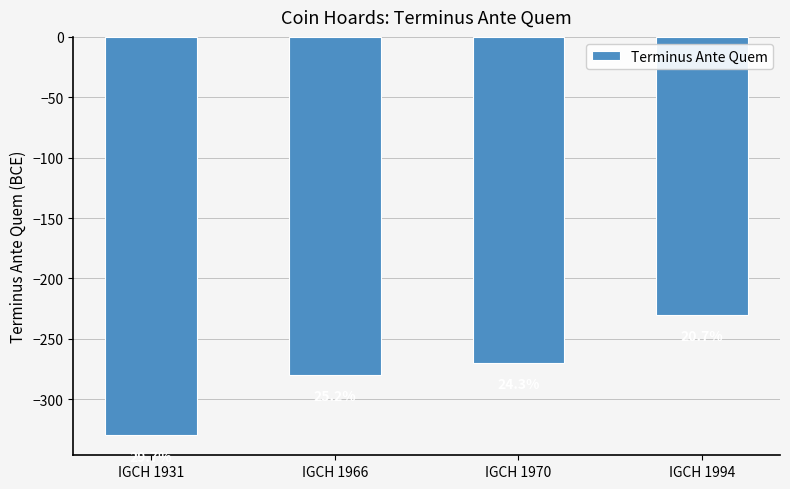

What is the change in value from IGCH 1970 to IGCH 1994?

+40